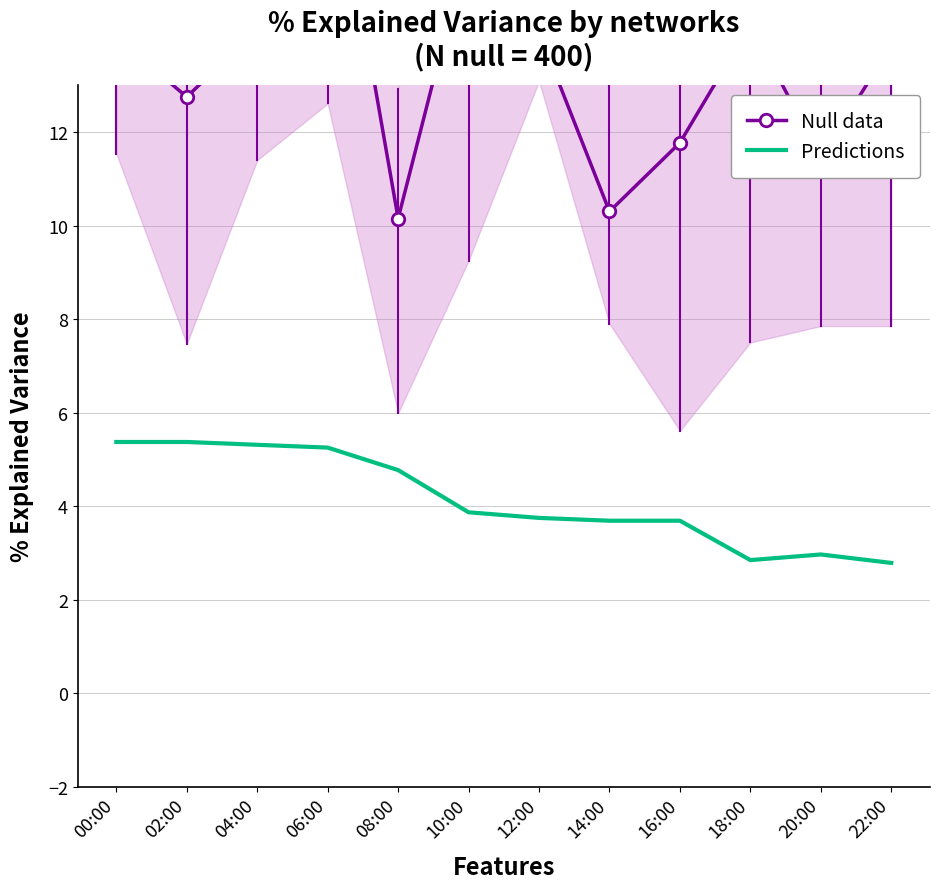

Between 00:00 and 18:00, which is larger?

18:00